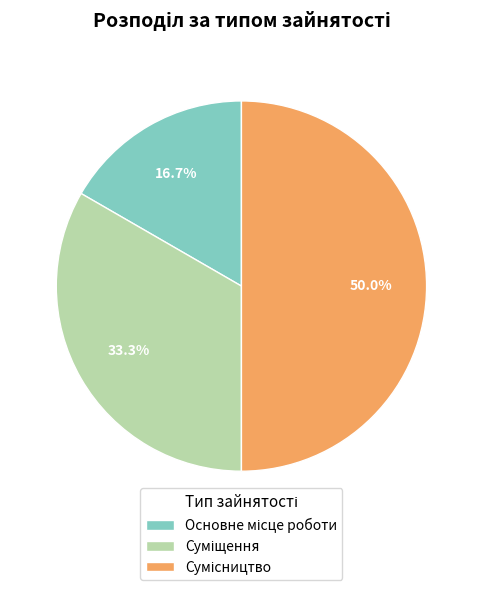

To the nearest percent, what is the difference between the Сумісництво and Суміщення slice percentages?

17%